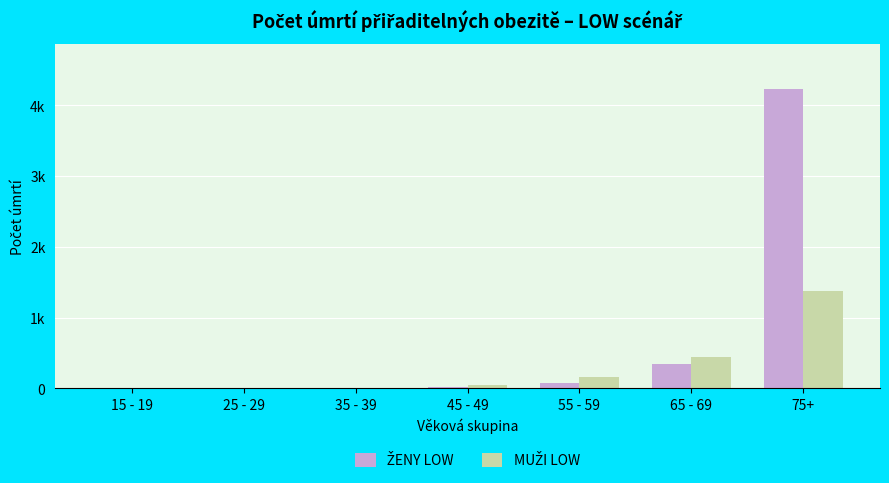

At how many categories does at least one series exceed 791?

1